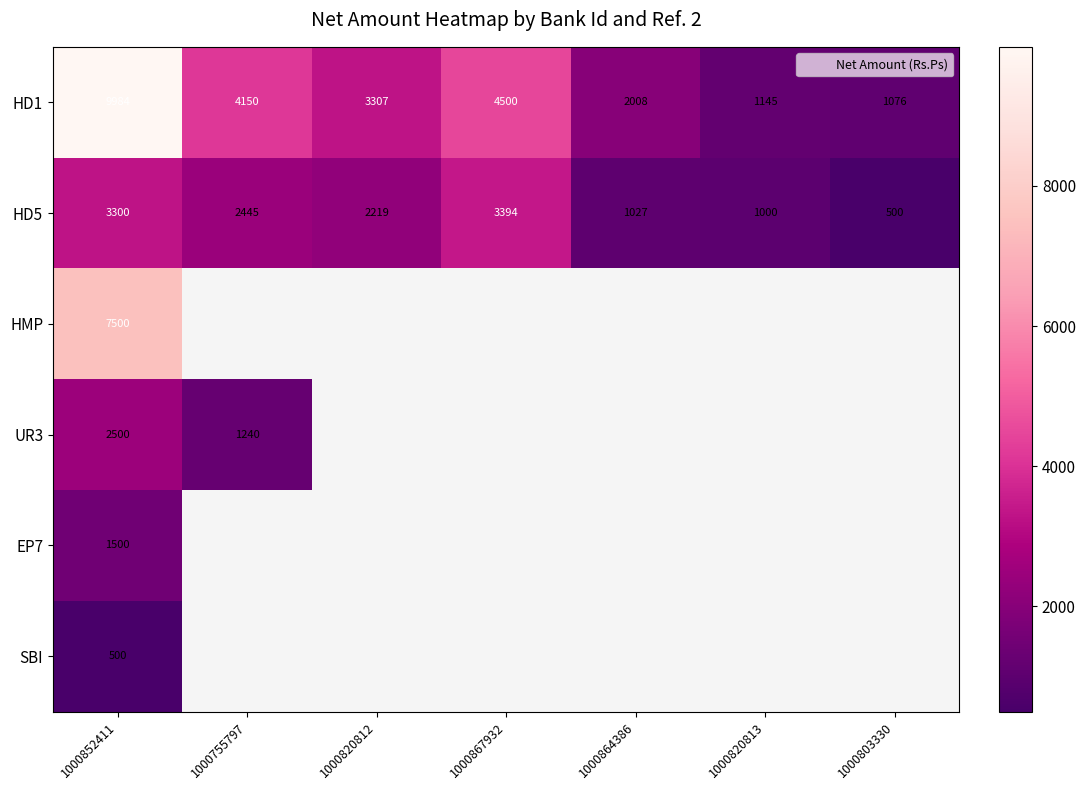

At how many categories does at least one series exceed 6552?

1